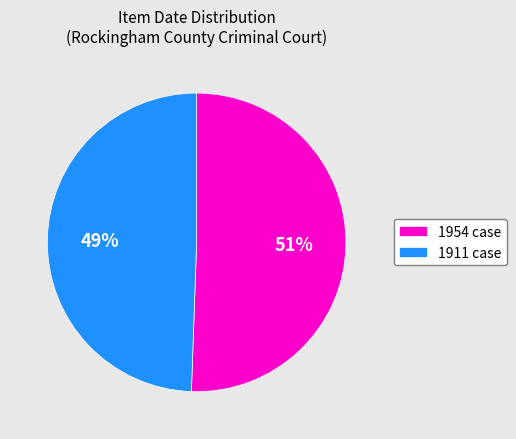

Is it true that 1954 case is 63% of the pie?

False